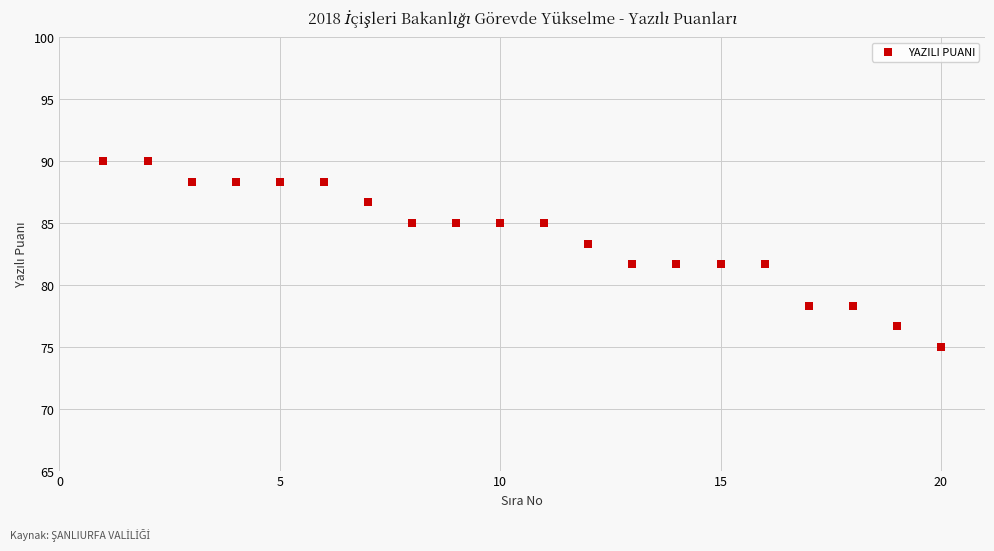

What is the range of Y values (max minus min)?

15.0